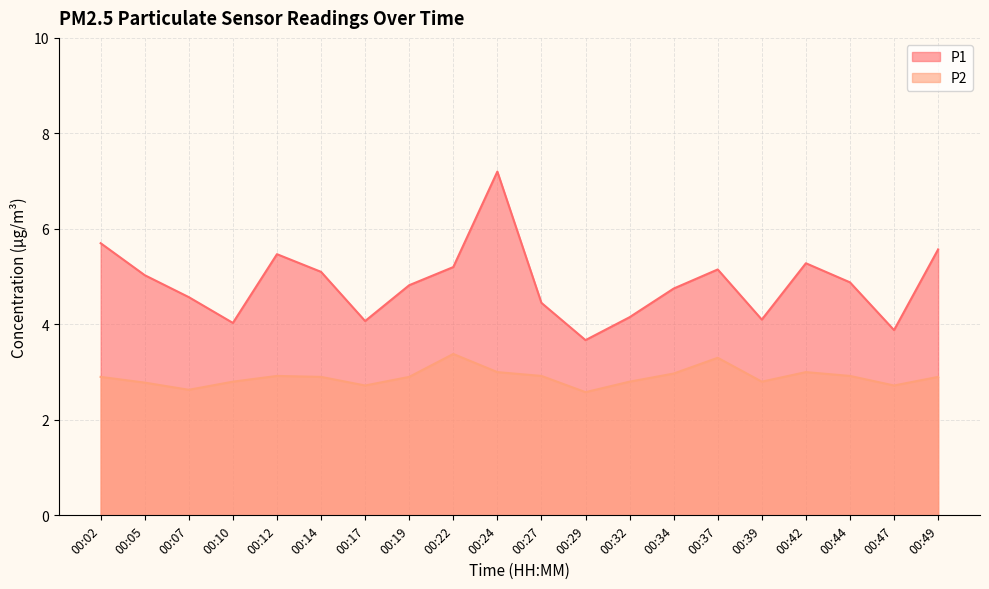

Rank the categories by P2 value from lowest to highest.

00:29, 00:07, 00:17, 00:47, 00:05, 00:10, 00:32, 00:39, 00:02, 00:14, 00:19, 00:49, 00:12, 00:27, 00:44, 00:34, 00:24, 00:42, 00:37, 00:22